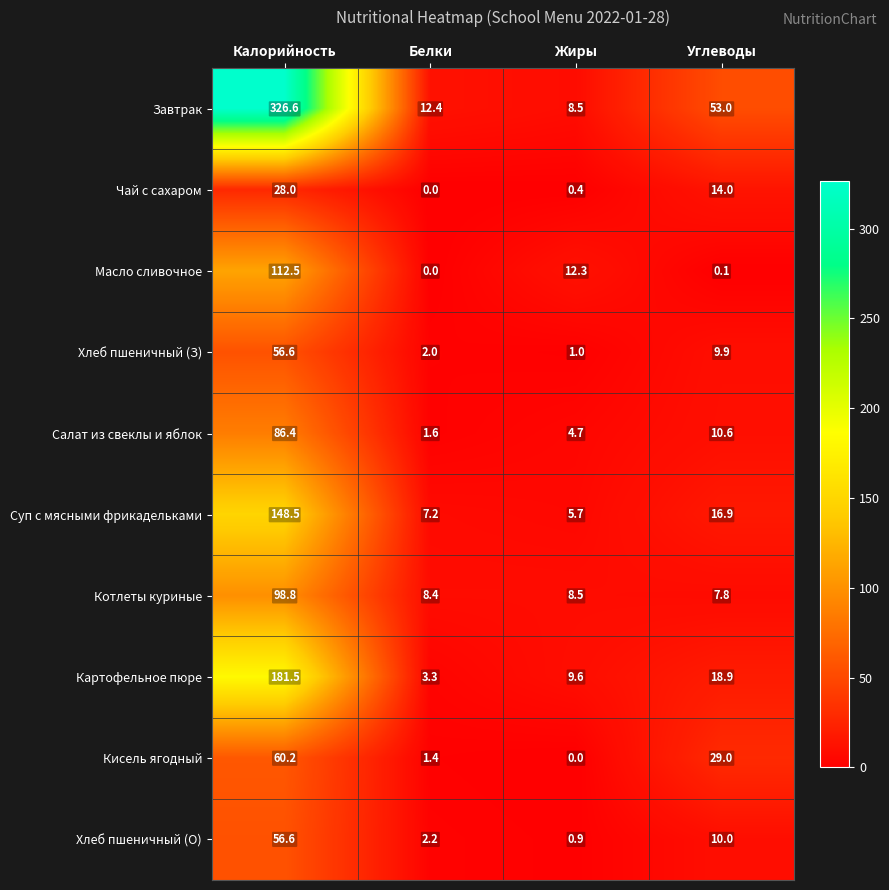

What is the difference between the maximum and minimum values in the Масло сливочное series?

112.5